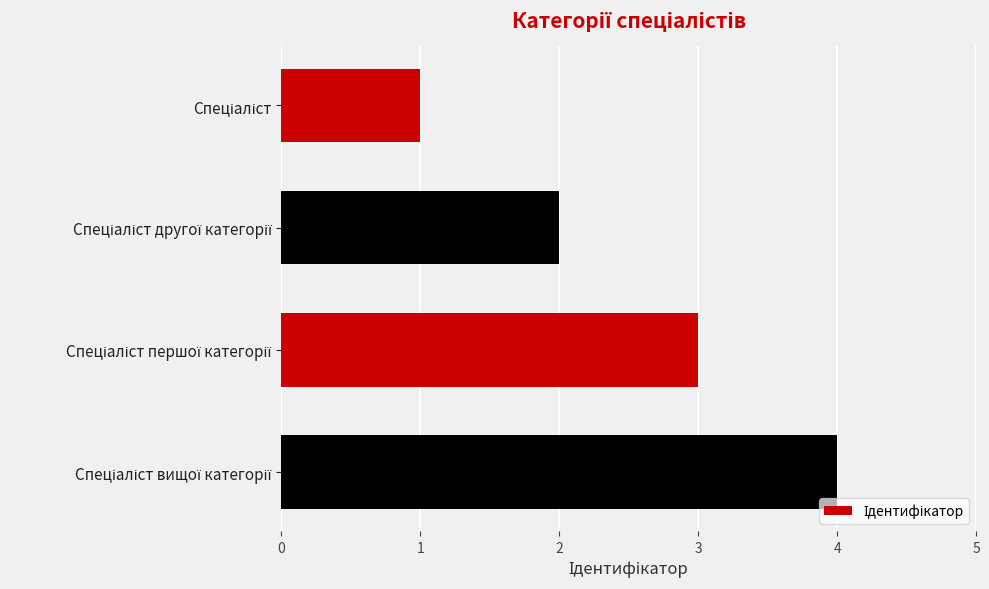

What is the maximum value shown in the chart?

4